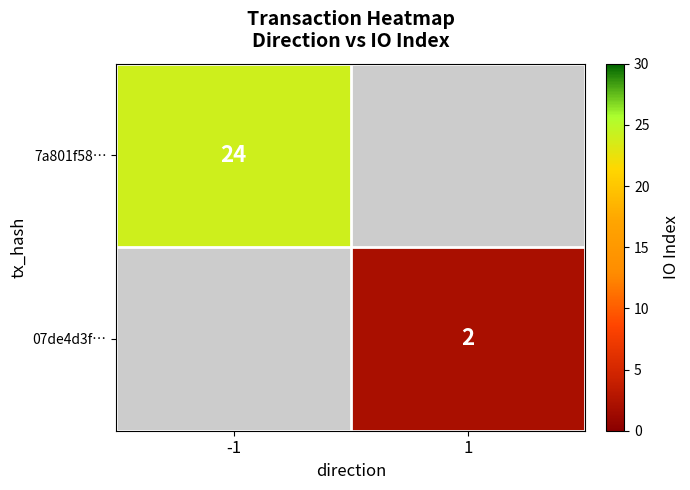

Is the value of 07de4d3f… at 1 greater than the value of 7a801f58… at -1?

No